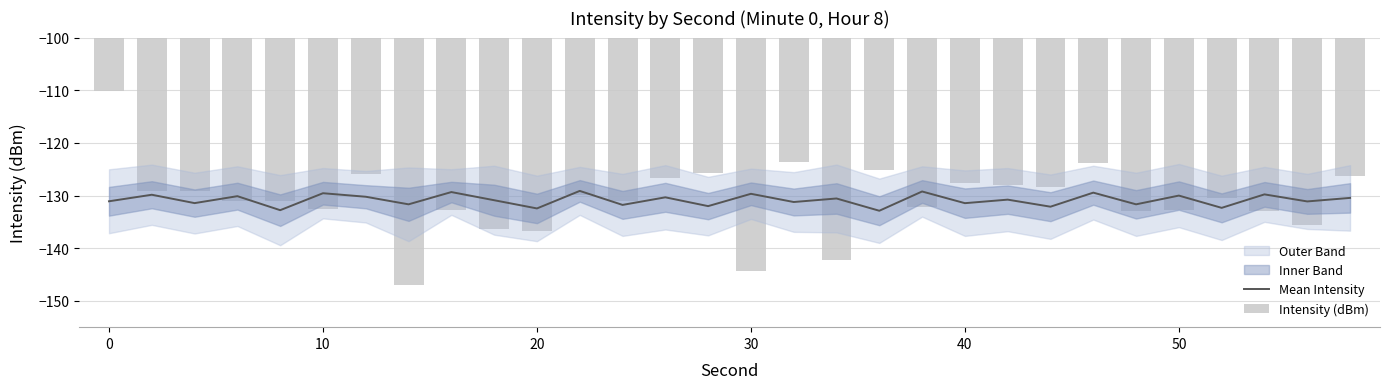

At 19, list the series in order from smallest to largest.

Intensity (dBm), Mean Intensity